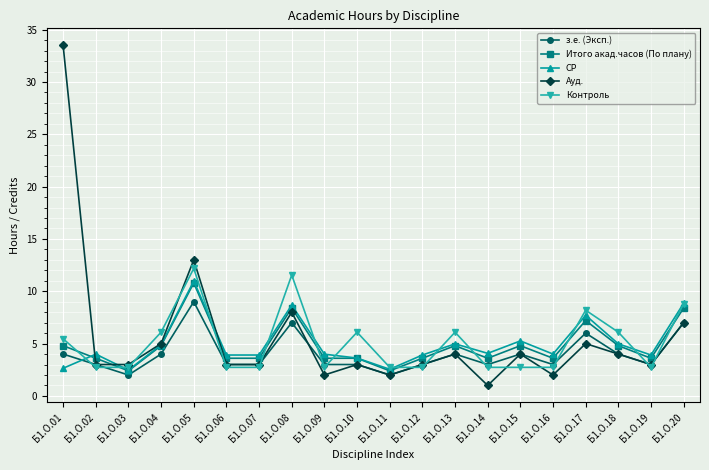

How many lines are shown in the chart?

5